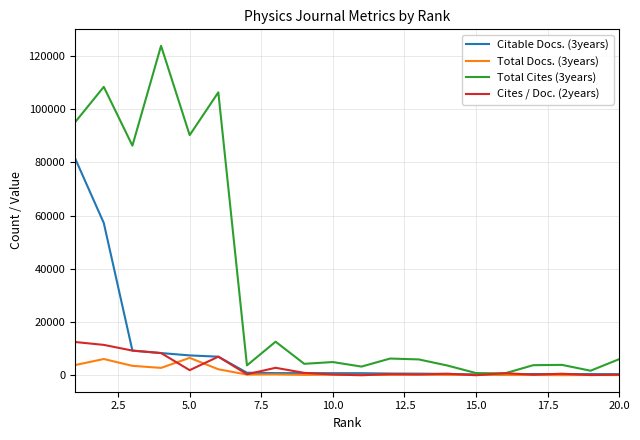

Which series has the largest total across all categories?

Total Cites (3years)